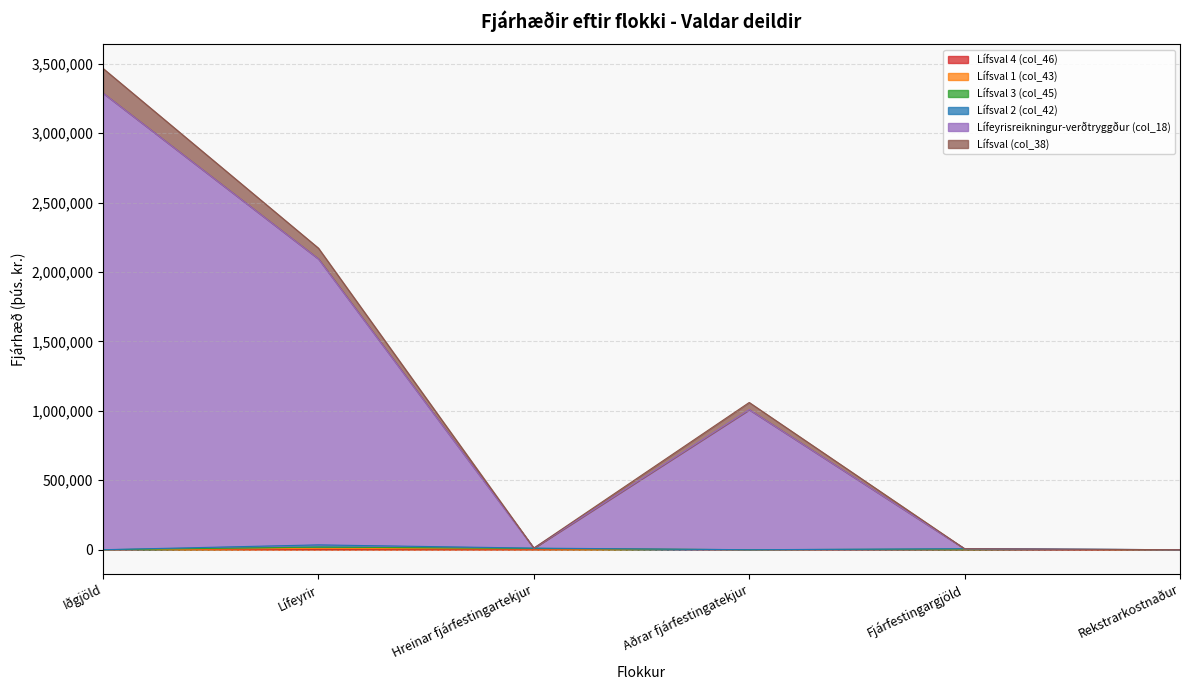

At which category is the sum across all series the highest?

Iðgjöld